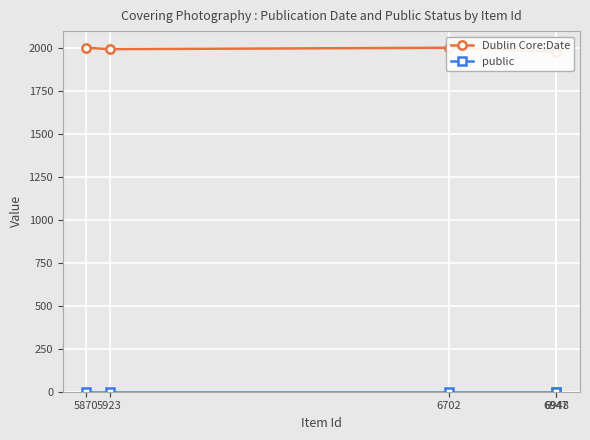

Which category has the lowest value across all series?

6948